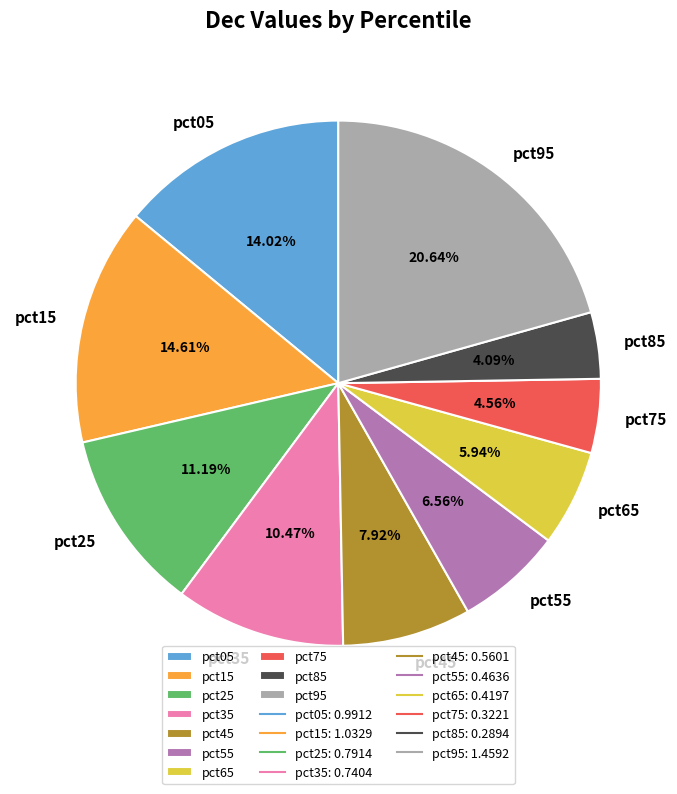

Is there any slice that represents more than half of the pie?

No